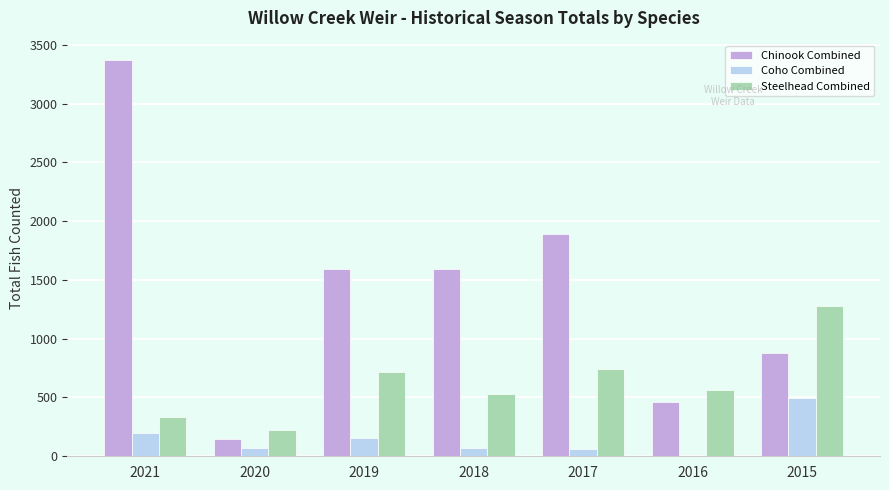

Which series changed the most between 2017 and 2016?

Chinook Combined